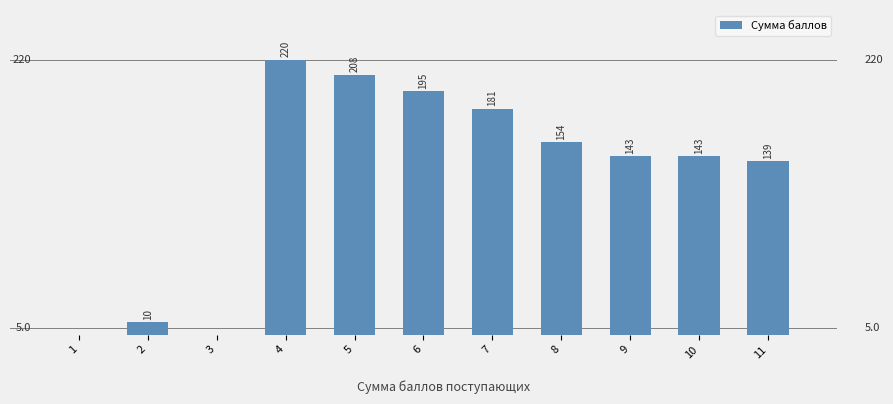

What is the greatest value displayed?

220